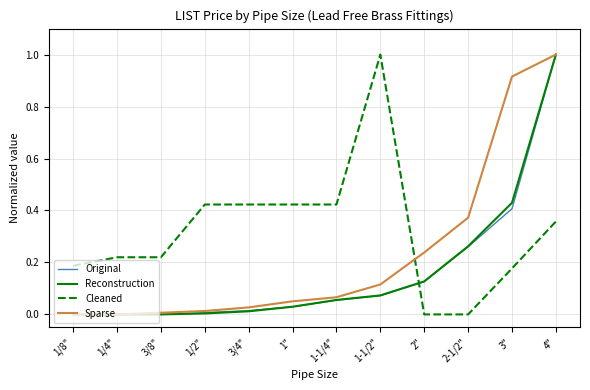

True or false: Original has a value of 0.1 at 2-1/2".

False